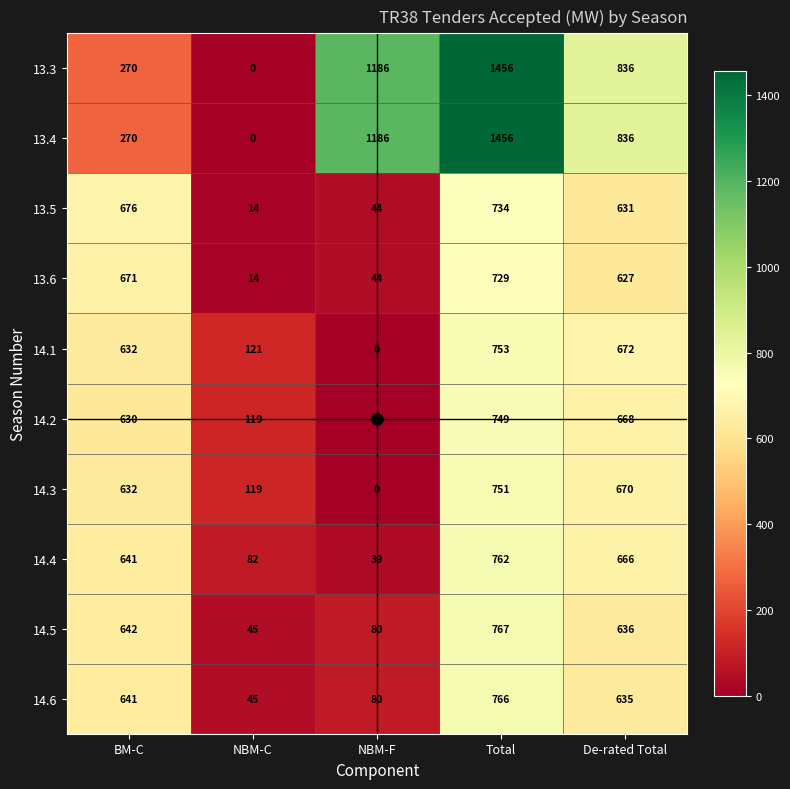

What is the difference between the 13.6 values at NBM-F and BM-C?

627